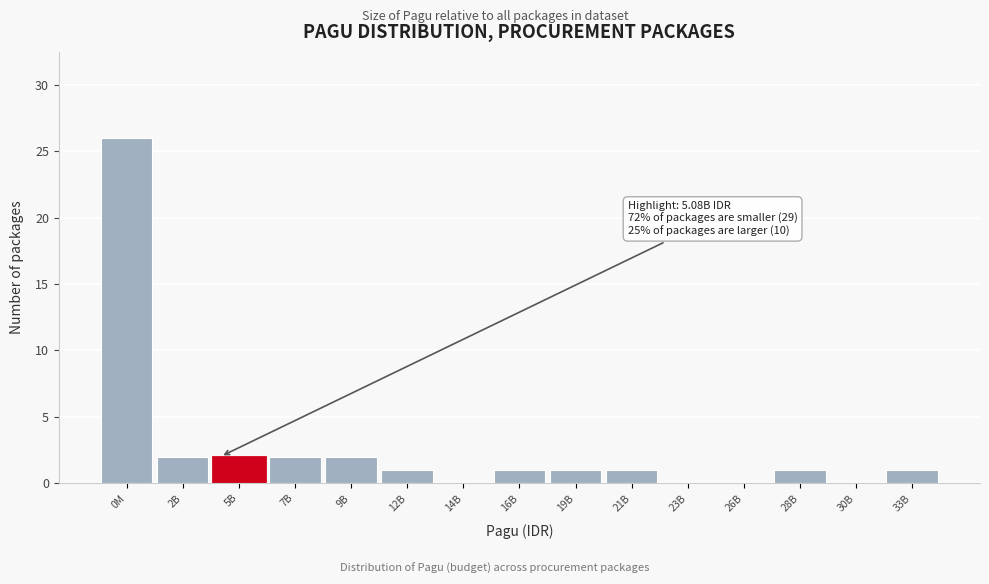

Reading left to right, what are all the values shown in this chart?

0M=26	2B=2	5B=2	7B=2	9B=2	12B=1	14B=0	16B=1	19B=1	21B=1	23B=0	26B=0	28B=1	30B=0	33B=1